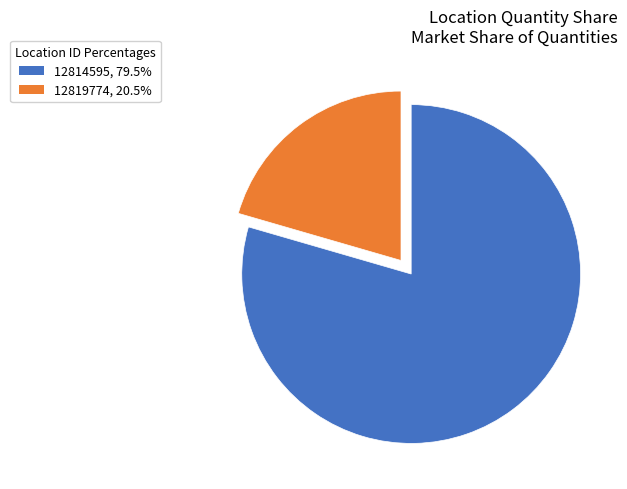

What is the ratio of the value at 12819774, 20.5% to the value at 12814595, 79.5%?

0.3